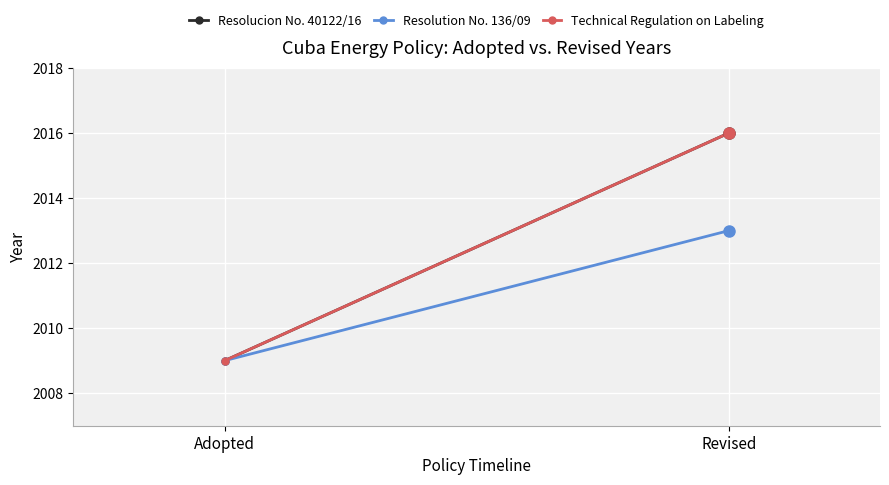

The Technical Regulation on Labeling series shows 2016 at Revised. True or false?

True